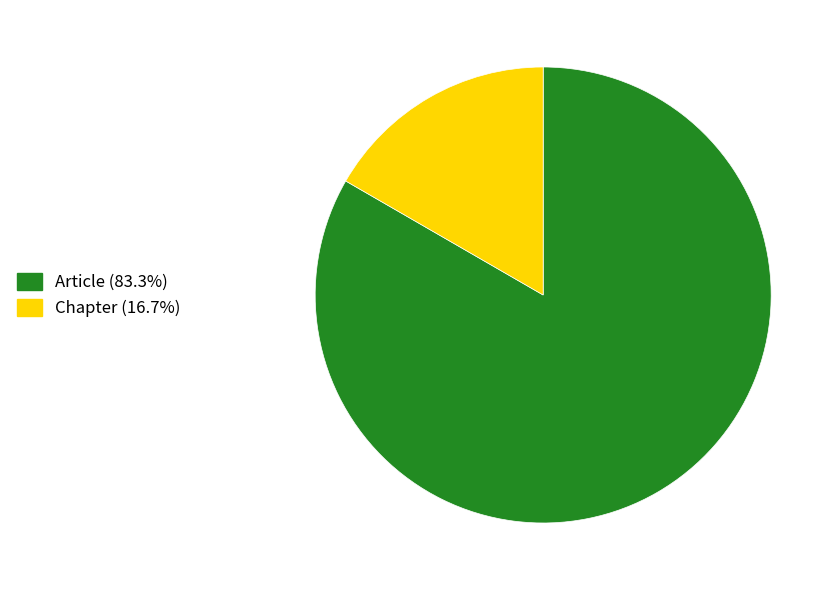

Count the number of slices in the pie.

2